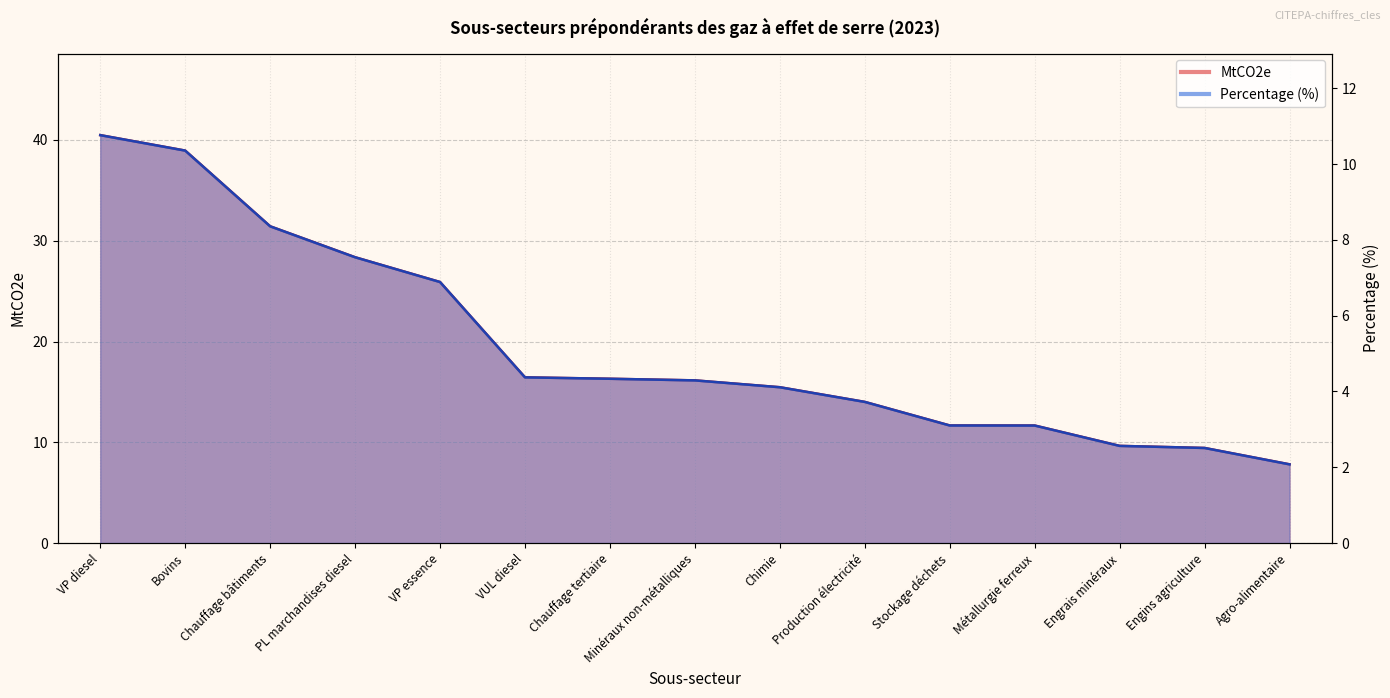

True or false: Percentage has more than 1 points higher than both neighbors.

False